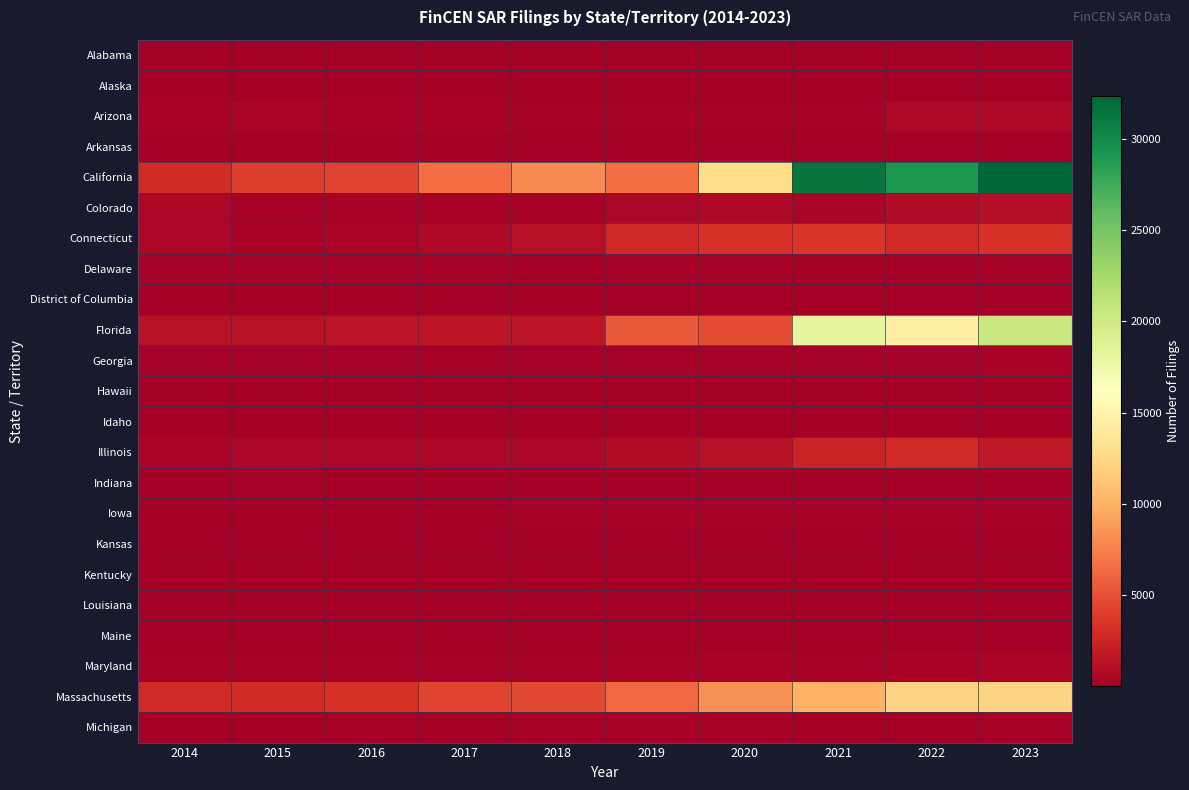

Rank the series by their maximum value, from lowest to highest.

Alaska, Hawaii, Maine, Idaho, Louisiana, District of Columbia, Kansas, Arkansas, Alabama, Kentucky, Indiana, Michigan, Delaware, Iowa, Georgia, Maryland, Arizona, Colorado, Illinois, Connecticut, Massachusetts, Florida, California